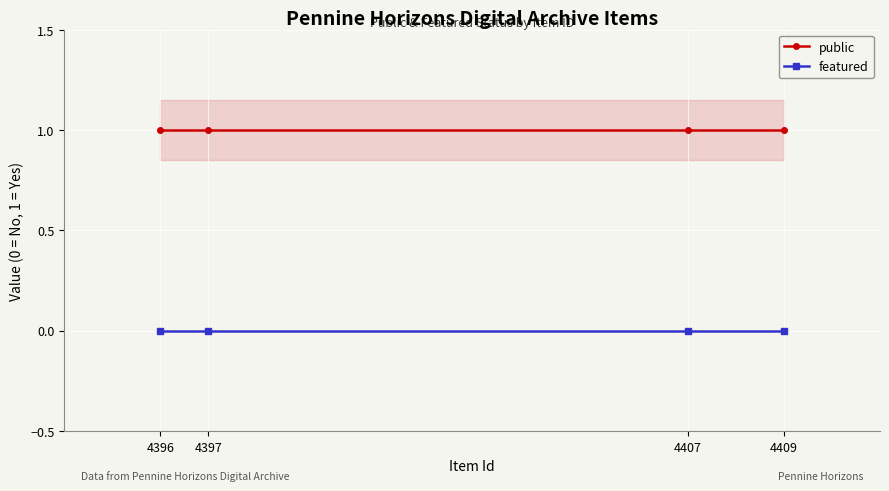

At which category is the sum across all series the highest?

4409